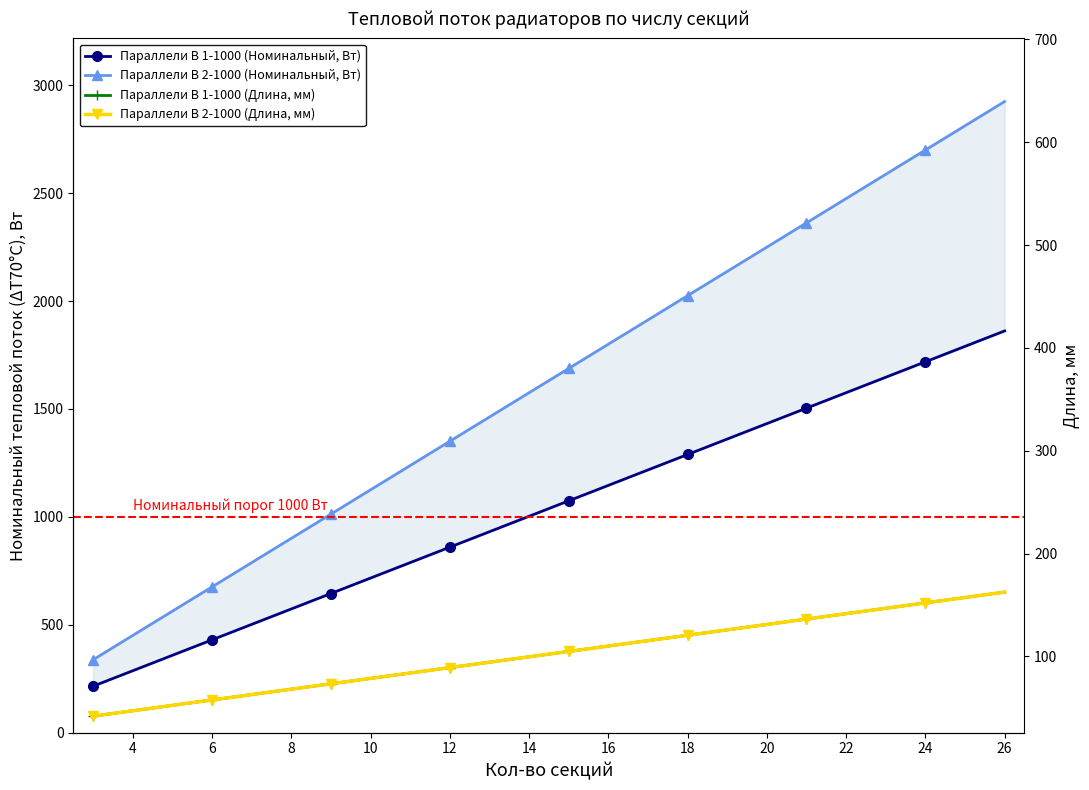

True or false: Параллели В 2-1000 (Длина, мм) and Параллели В 1-1000 (Номинальный, Вт) intersect in this chart.

False